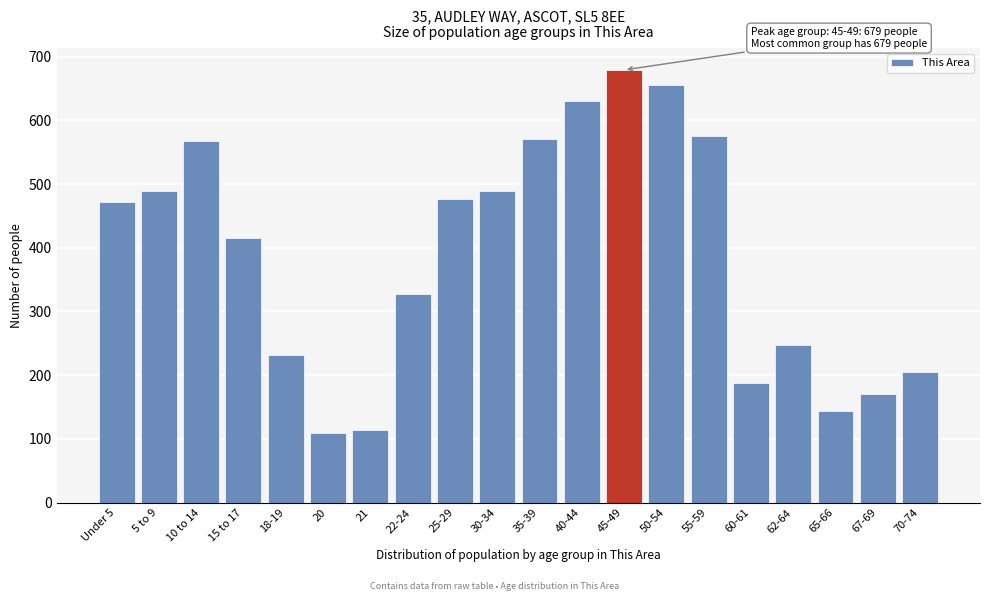

Reading right to left, what are all the values shown in this chart?

70-74=205	67-69=170	65-66=143	62-64=247	60-61=188	55-59=575	50-54=655	45-49=679	40-44=630	35-39=570	30-34=489	25-29=476	22-24=327	21=114	20=109	18-19=231	15 to 17=416	10 to 14=567	5 to 9=489	Under 5=471